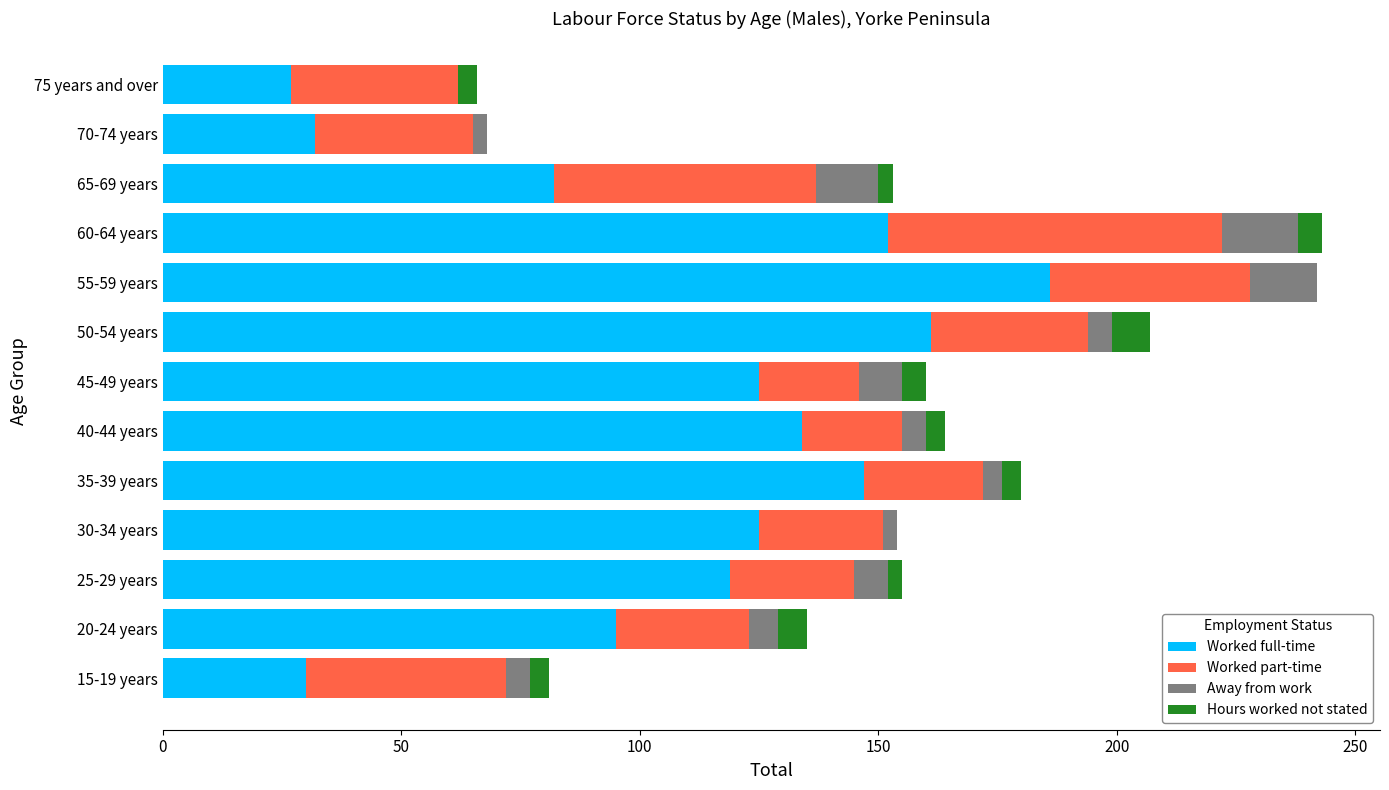

The value of Worked full-time at 70-74 years is 52. True or false?

False